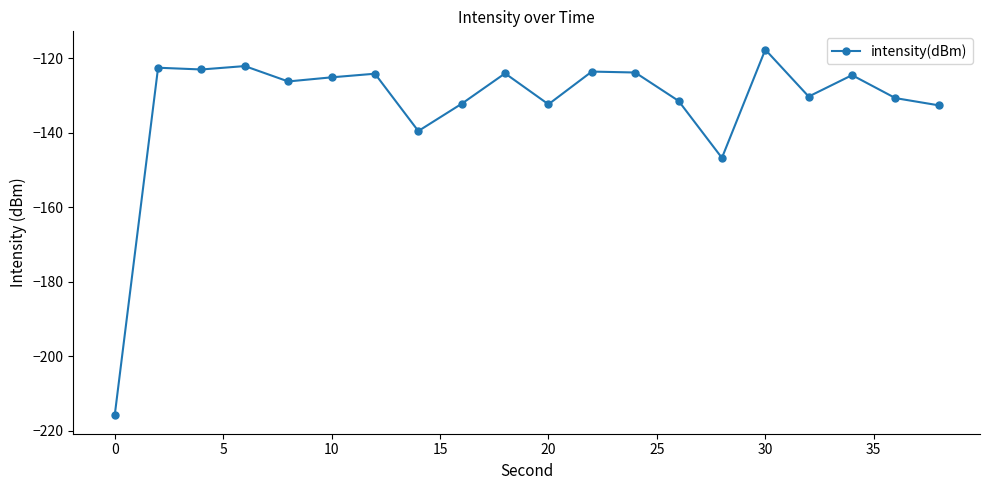

What is the value of the 20th point from the left?

-132.7